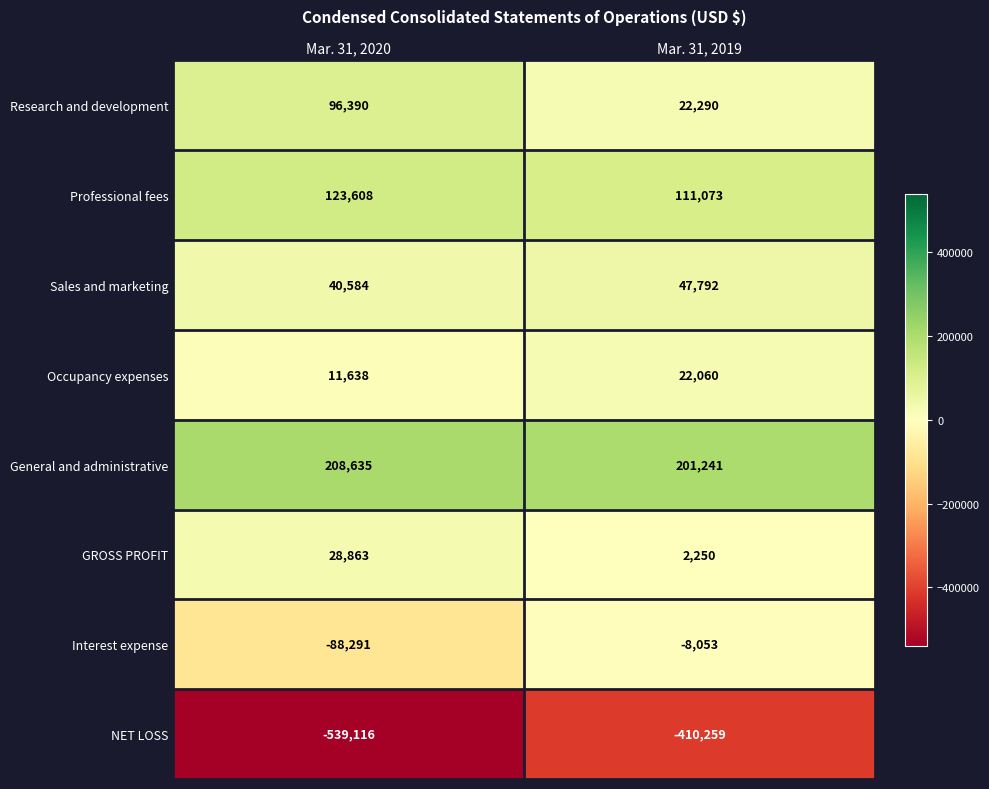

Which category has the lowest value across all series?

Mar. 31, 2020